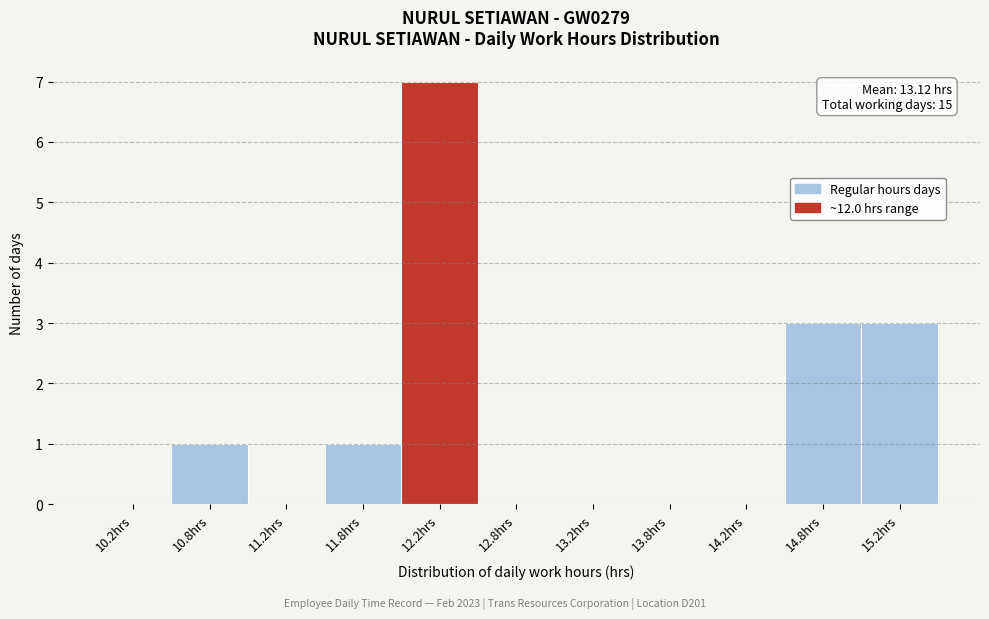

Which range on the x-axis has the tallest bar?

12.0 to 12.5